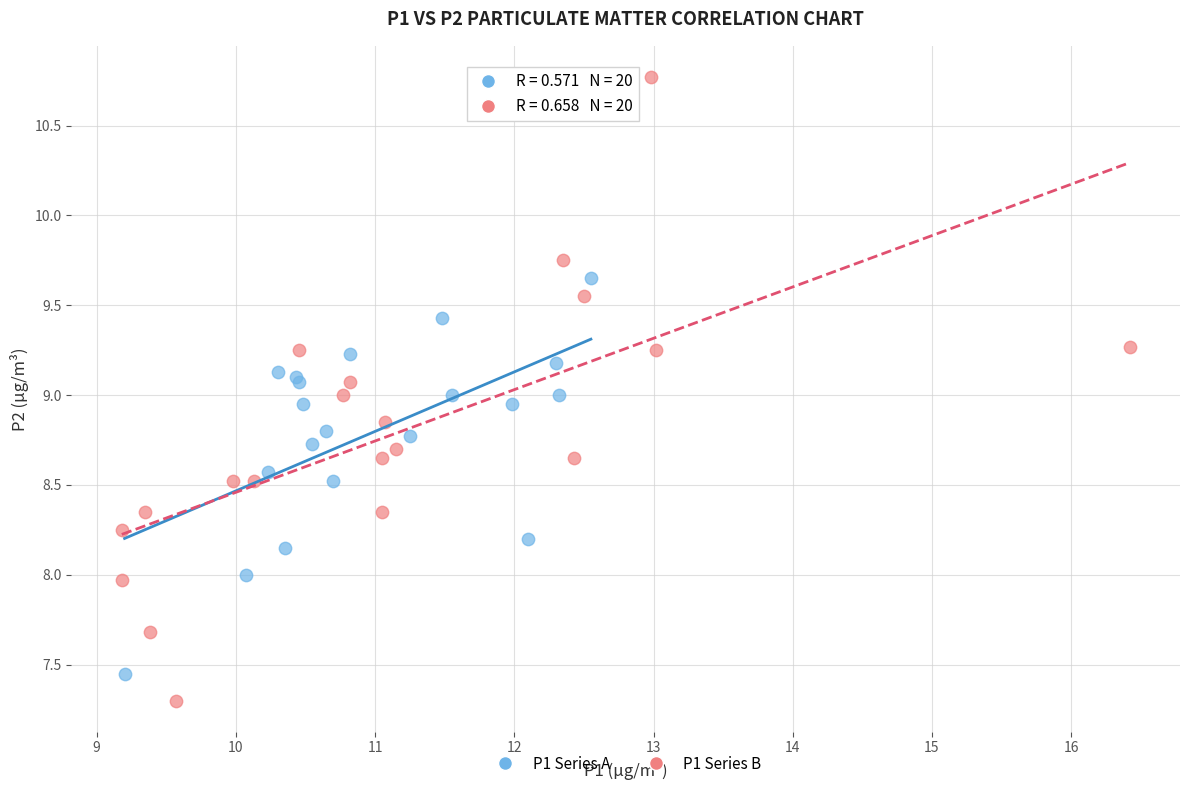

Which series has the widest spread of Y values?

P1 Series B